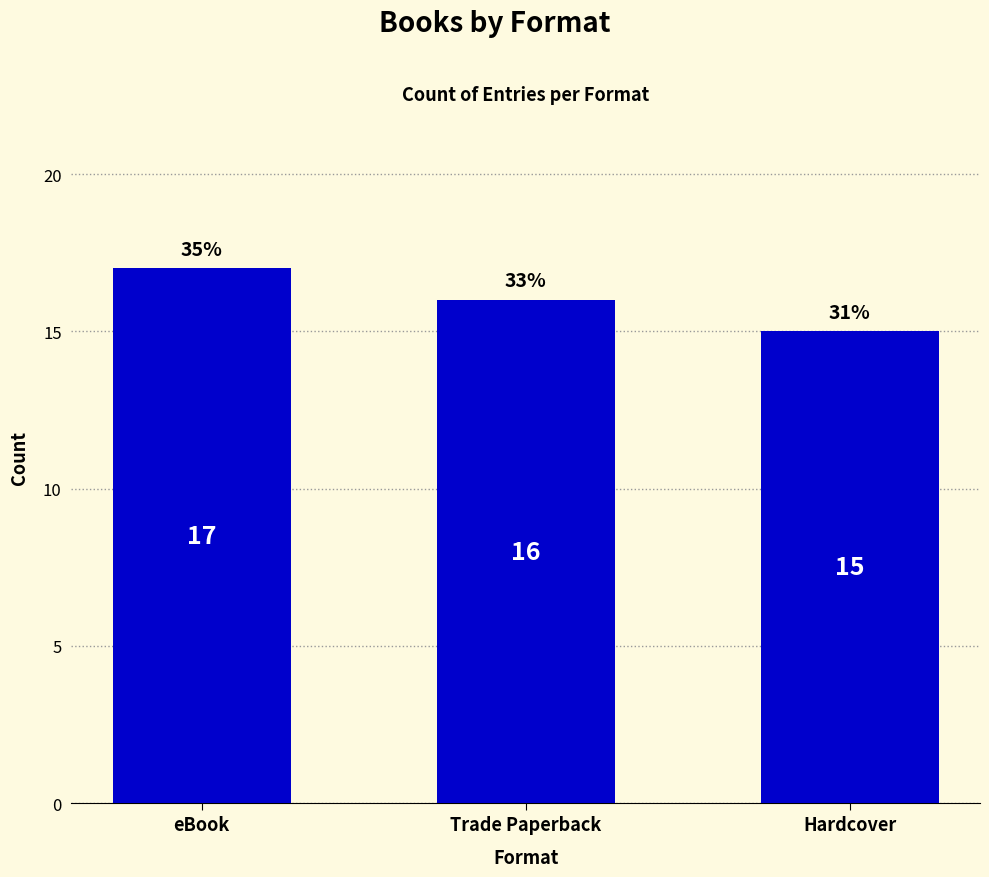

Is it true that the value at eBook is 27?

False